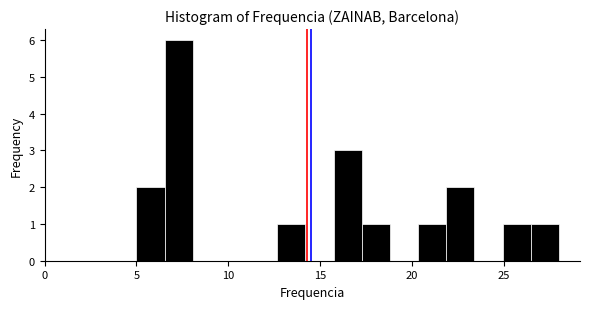

Around what value on the x-axis is the tallest bar? Give the approximate position of its centre, as read against the axis.

7.5